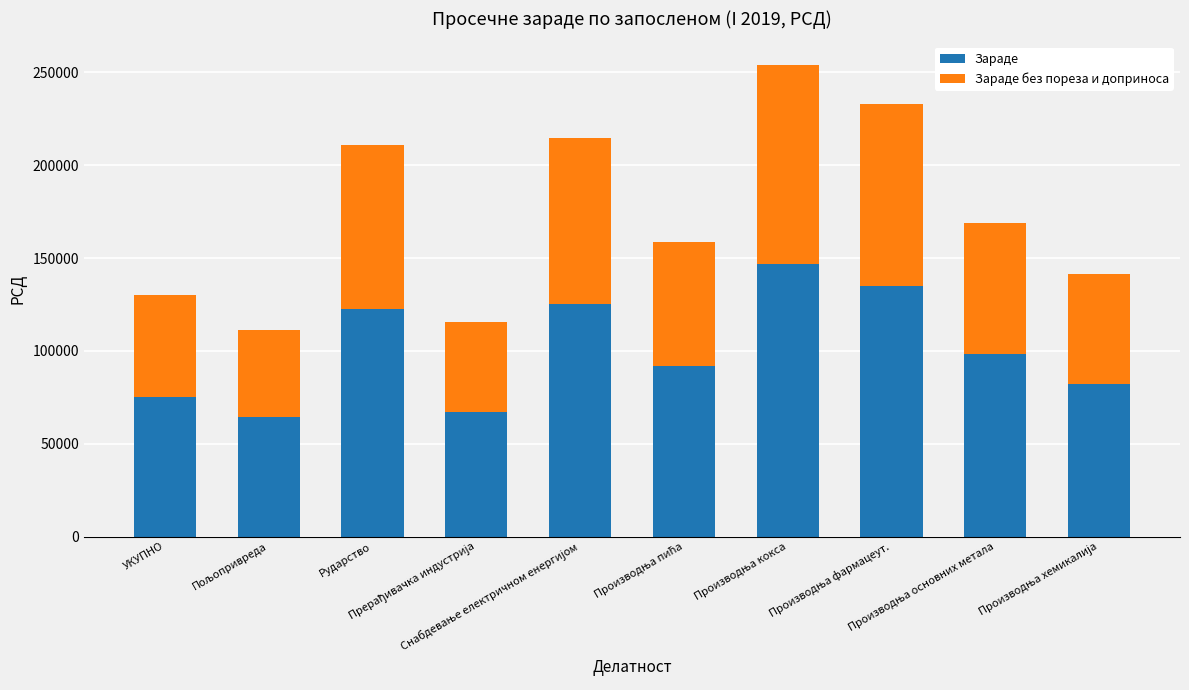

Are the bars horizontal?

No